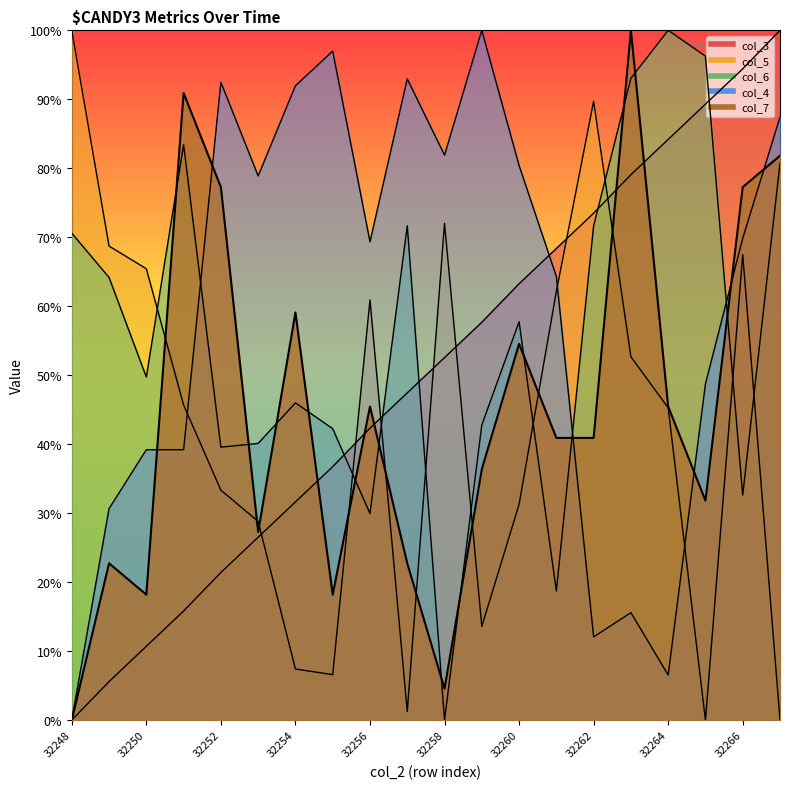

Which category has the lowest value across all series?

32248